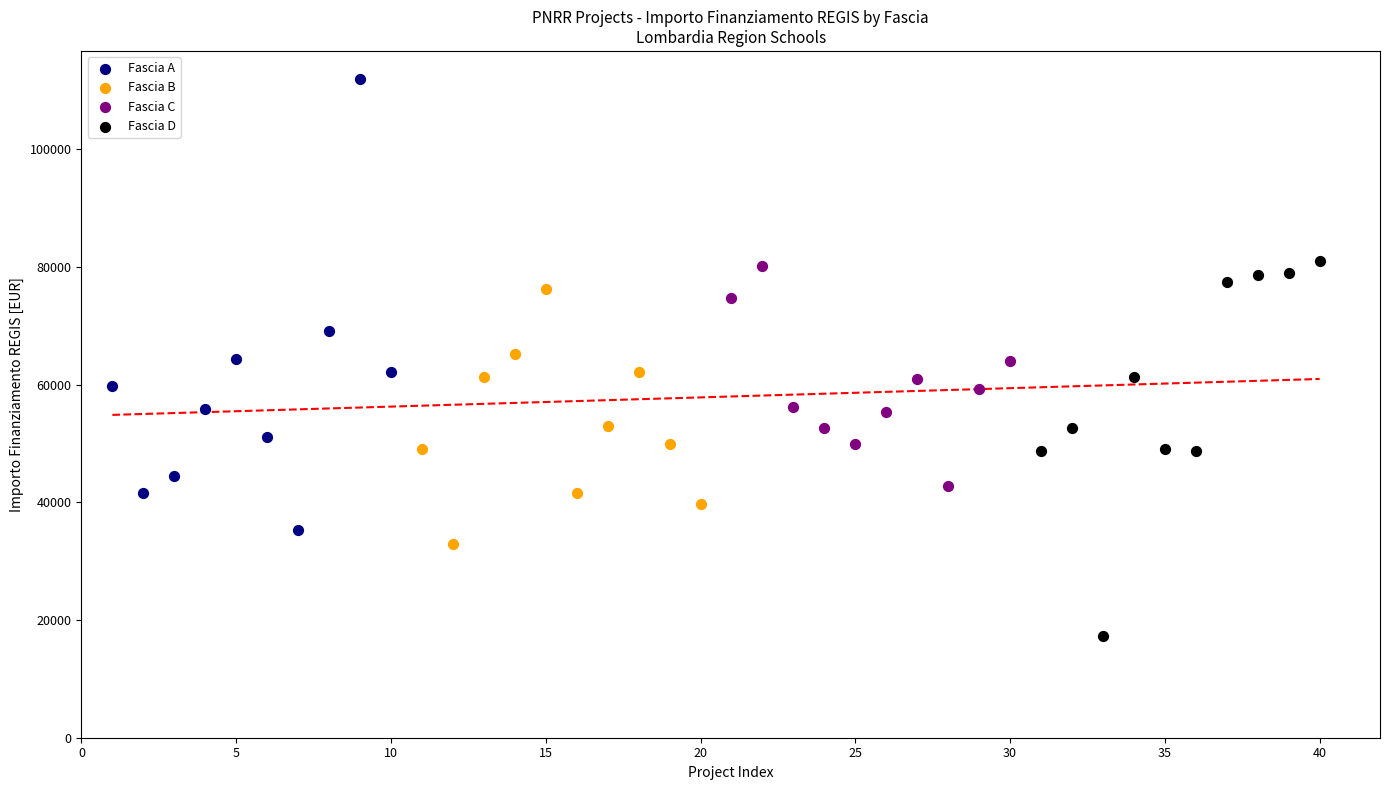

Which series reaches the maximum Y coordinate?

Fascia A